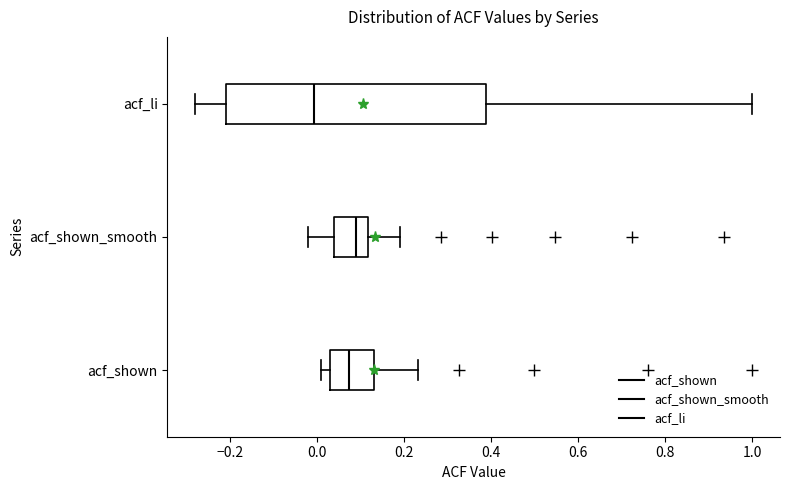

Where is the left edge of the box for acf_li on the x-axis? The values are not printed on the chart, so give them approximately, as read against the axis.

-0.22